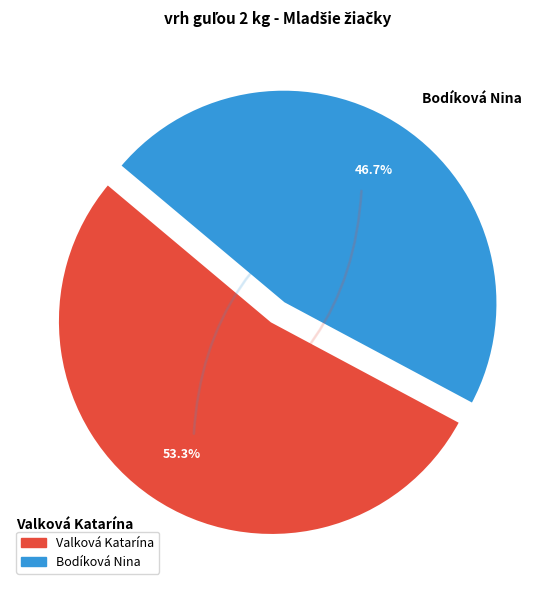

The Bodíková Nina slice represents 47% of the pie. True or false?

True